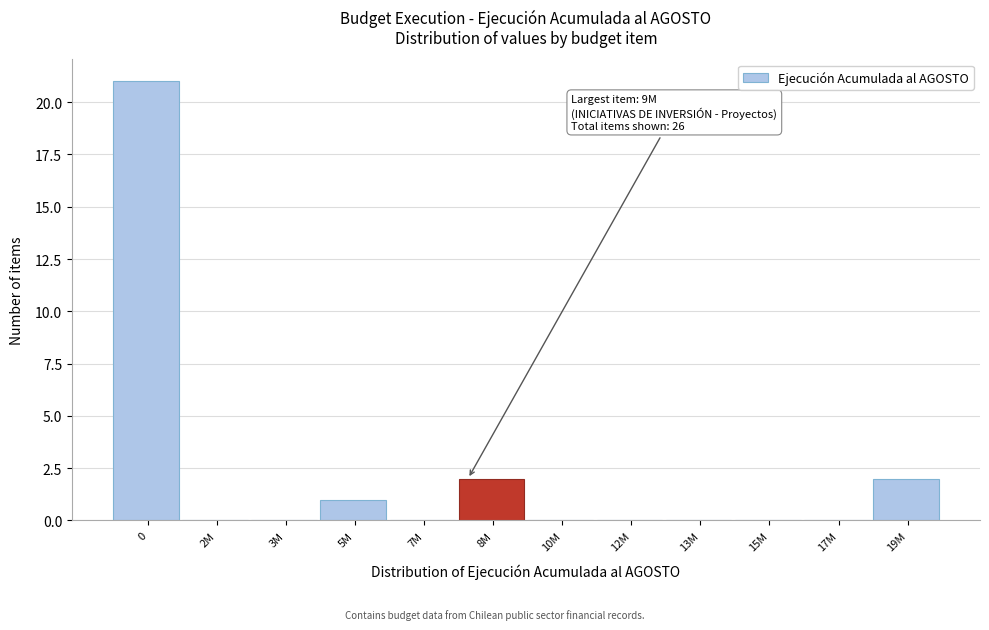

Reading left to right, transcribe all the data shown in this chart.

0=21	2M=0	3M=0	5M=1	7M=0	8M=2	10M=0	12M=0	13M=0	15M=0	17M=0	19M=2